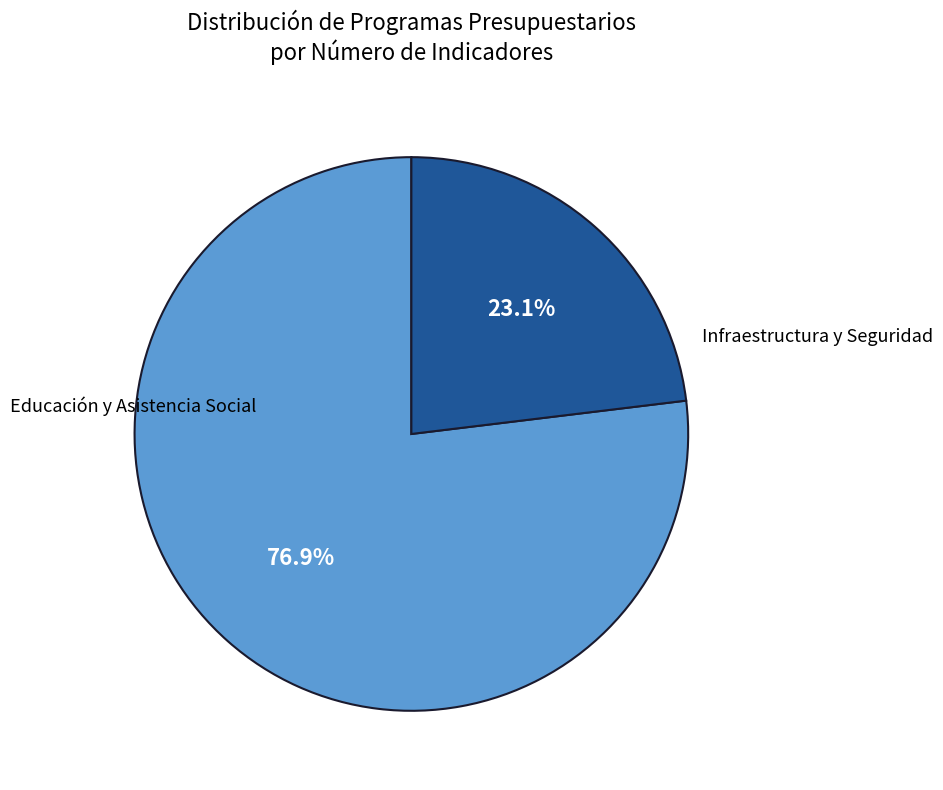

Is the sum of Infraestructura y Seguridad and Educación y Asistencia Social greater than half?

Yes